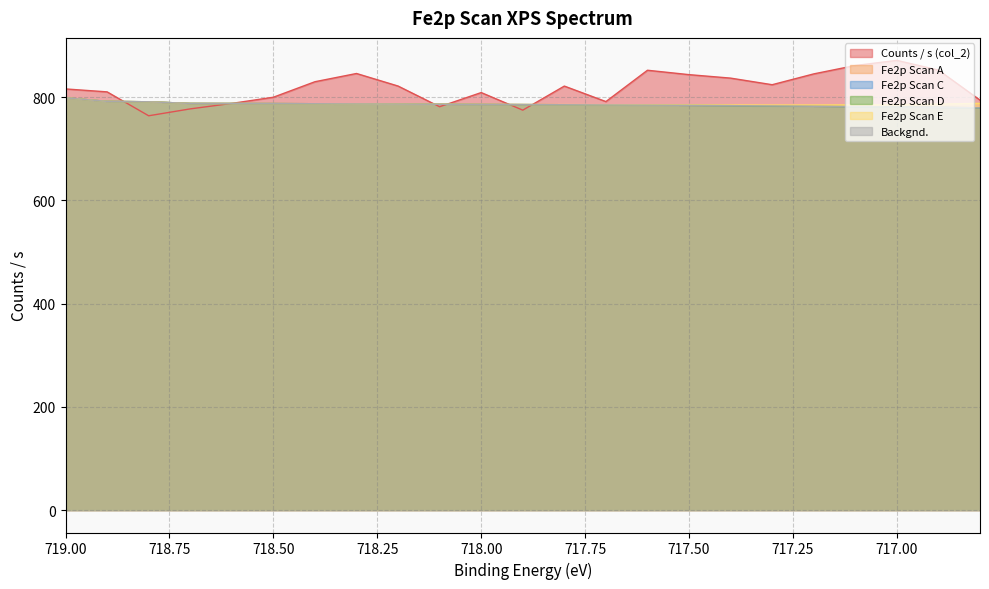

How many values in the Fe2p Scan D series exceed 785?

14